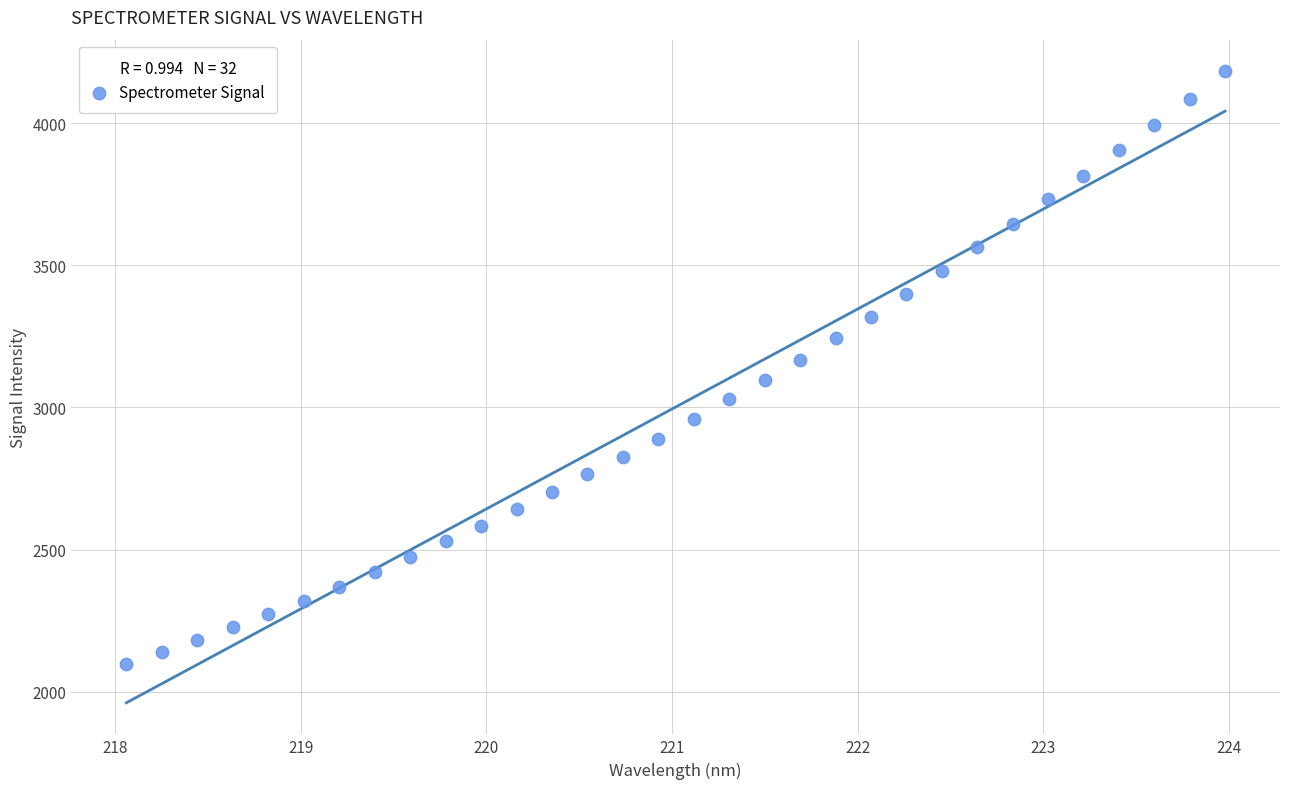

What is the range of X values (max minus min)?

5.9